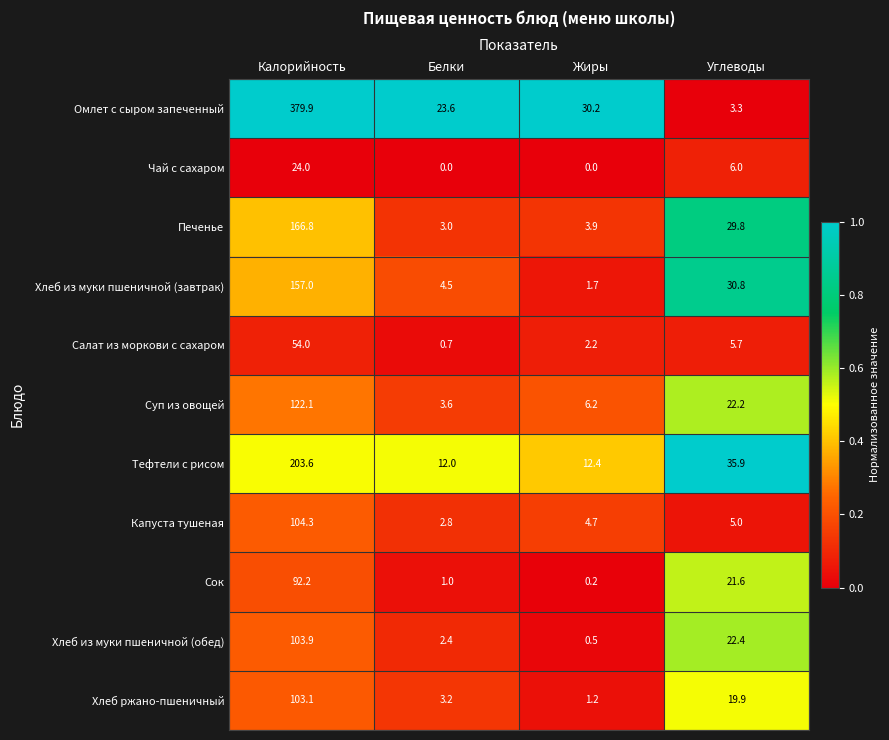

The Хлеб ржано-пшеничный series shows 1.2 at Жиры. True or false?

True